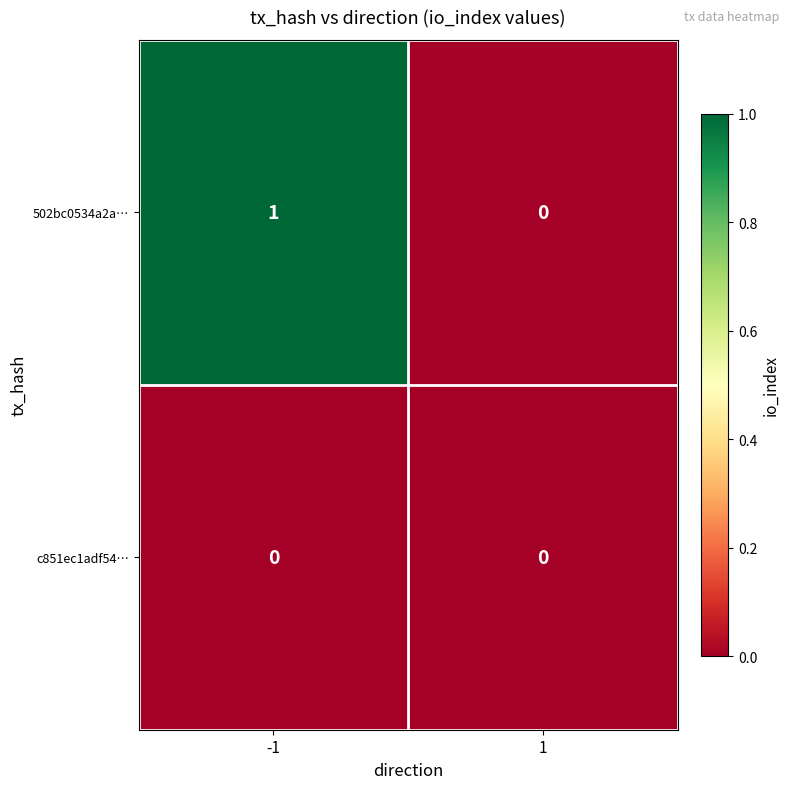

Rank the series by their average value, from lowest to highest.

c851ec1adf54…, 502bc0534a2a…